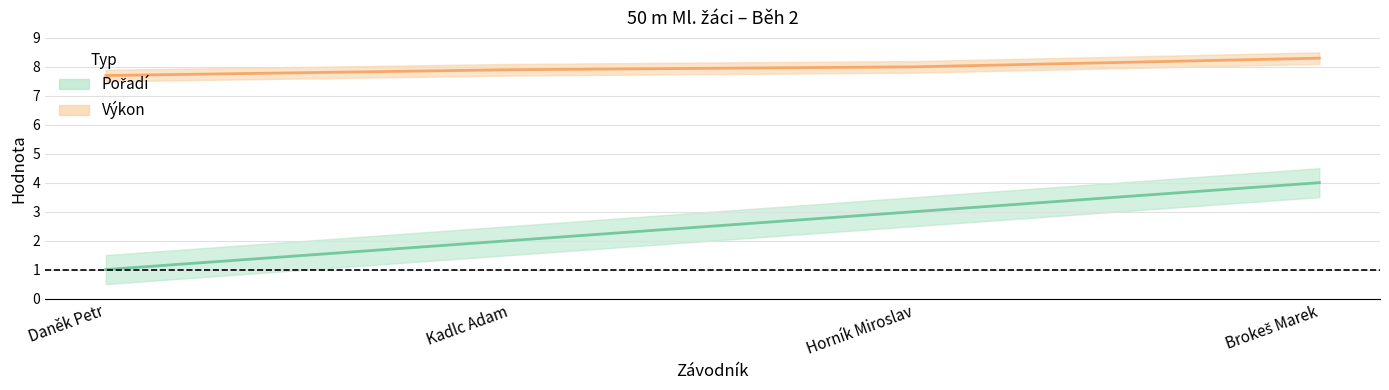

Reading right to left, transcribe all the data shown in this chart.

Pořadí: 4.0	3.0	2.0	1.0
Výkon: 8.3	8.0	7.9	7.7